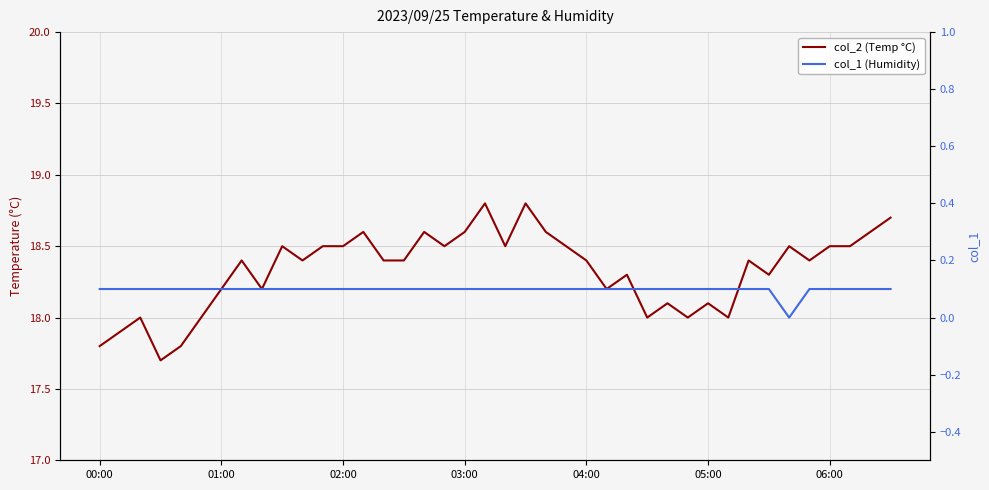

Between 25 and 34, which is larger?

34